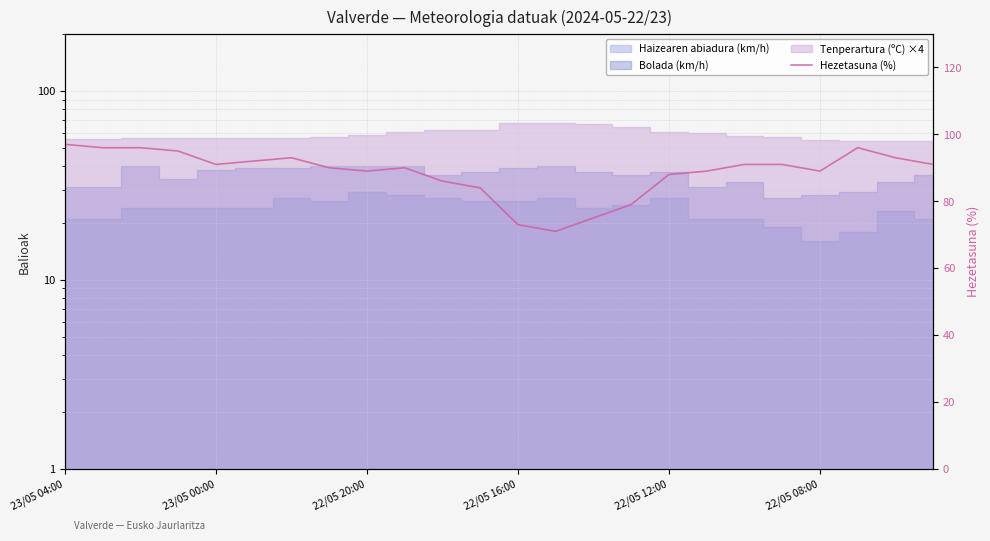

Does the chart display data point markers on the line(s)?

No